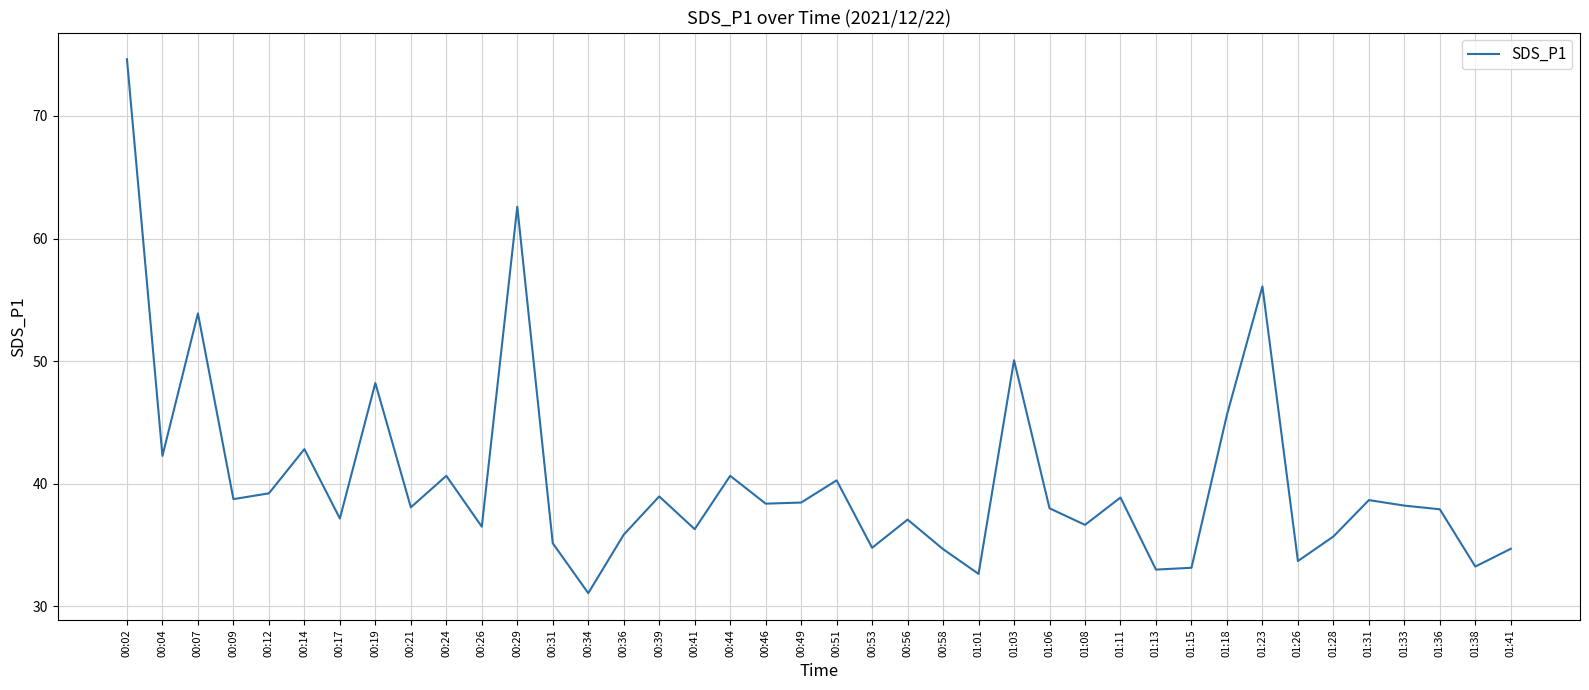

How many series are shown in this chart?

1